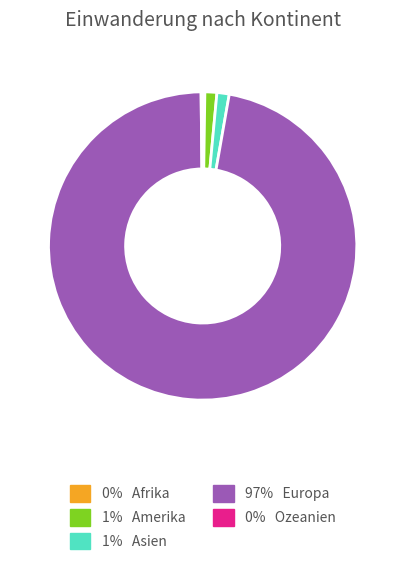

Does any single category account for the majority?

Yes